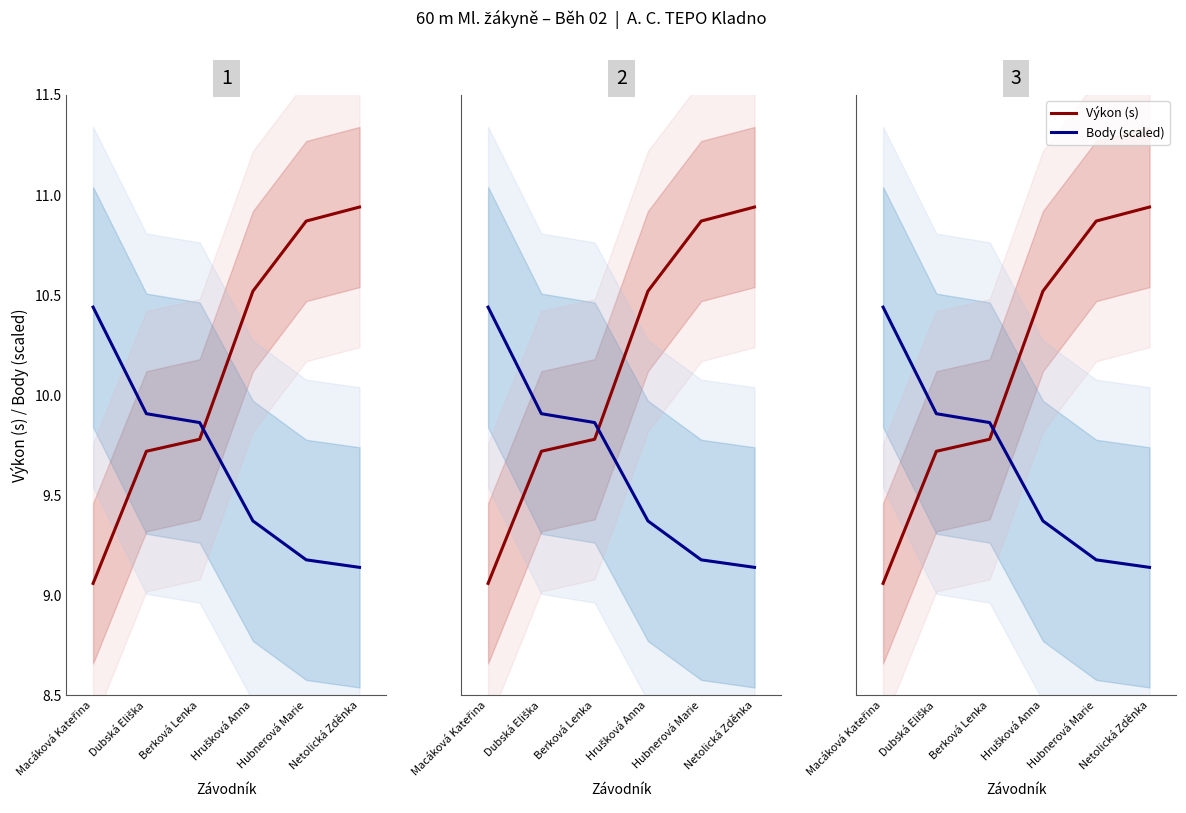

What is the smallest value displayed?

9.1